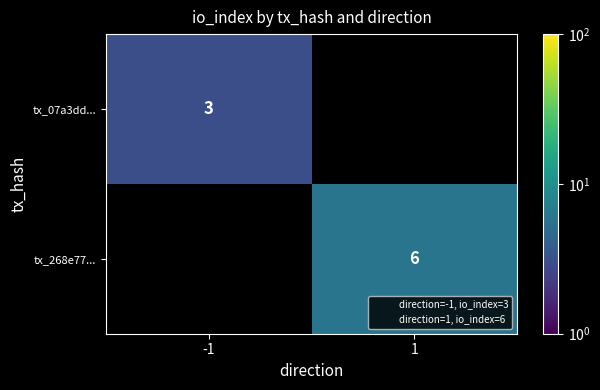

Is it true that tx_268e77... equals 8.7 at 1?

False